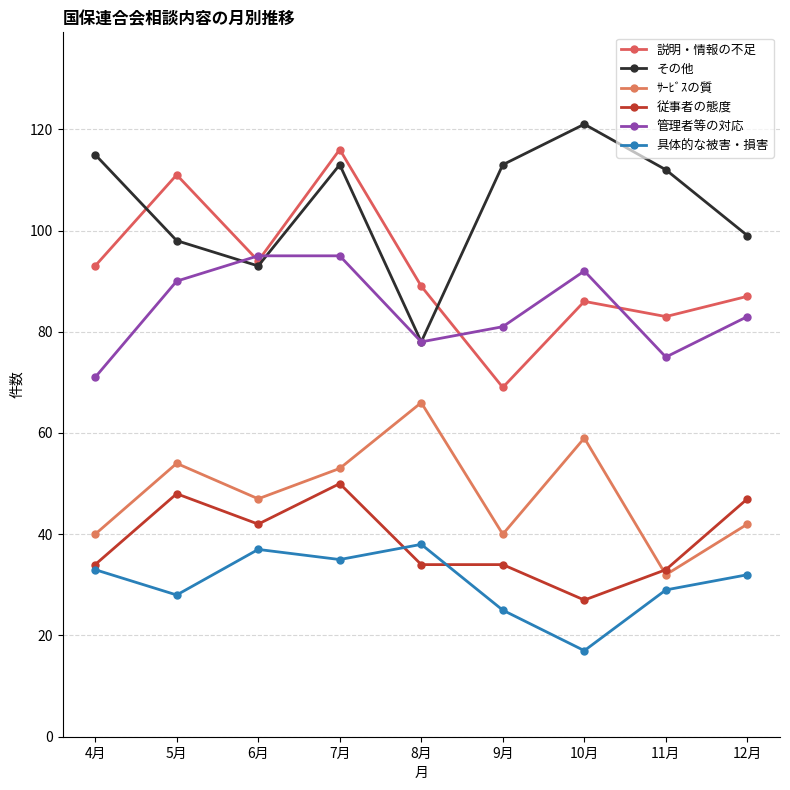

How many distinct data groups are displayed?

6